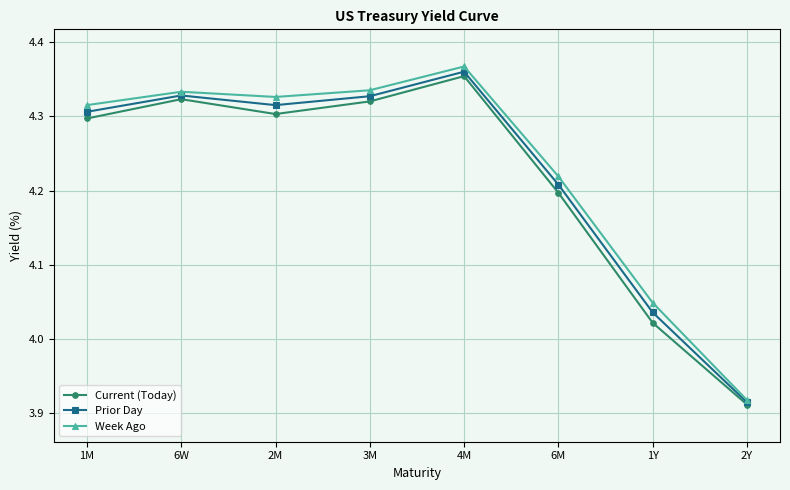

At which label does Current (Today) reach its peak?

4M